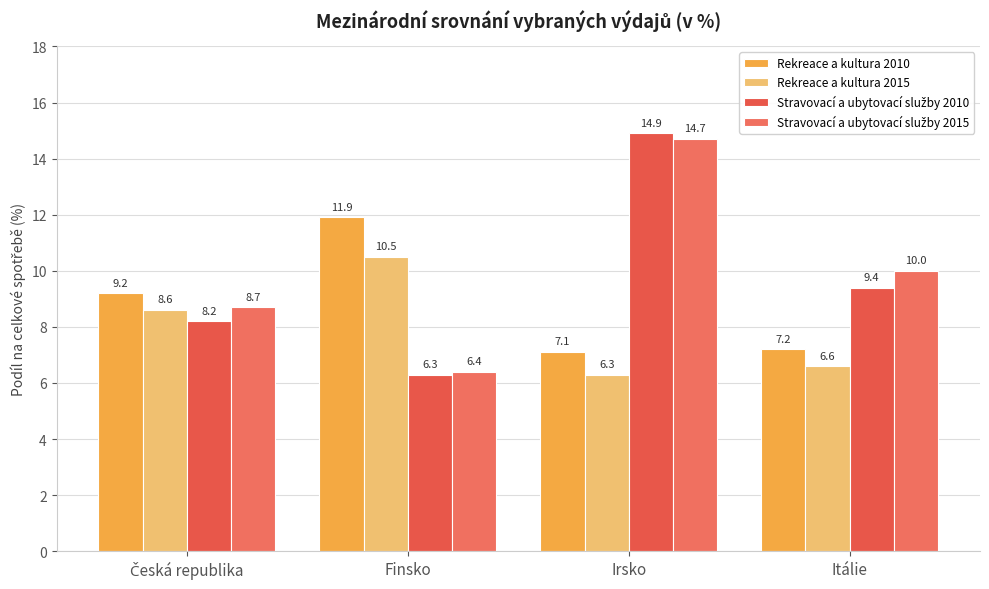

At which category is the sum across all series the highest?

Irsko